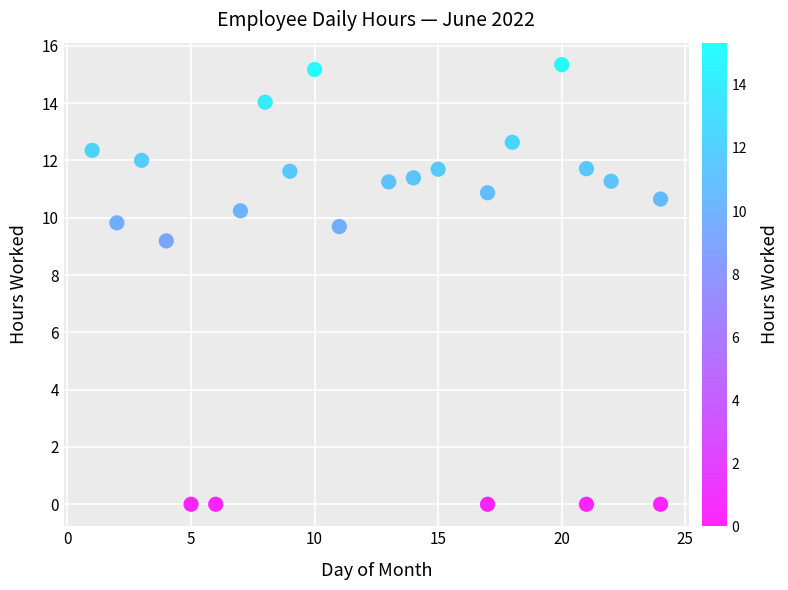

What is the range of X values (max minus min)?

23.0